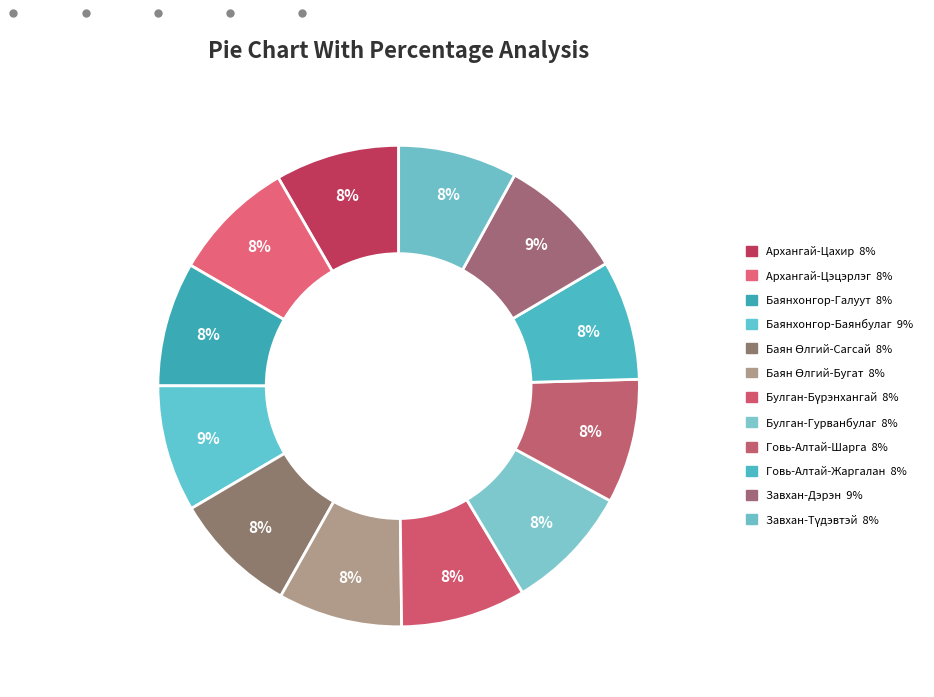

Which slice is the smallest?

Завхан-Түдэвтэй